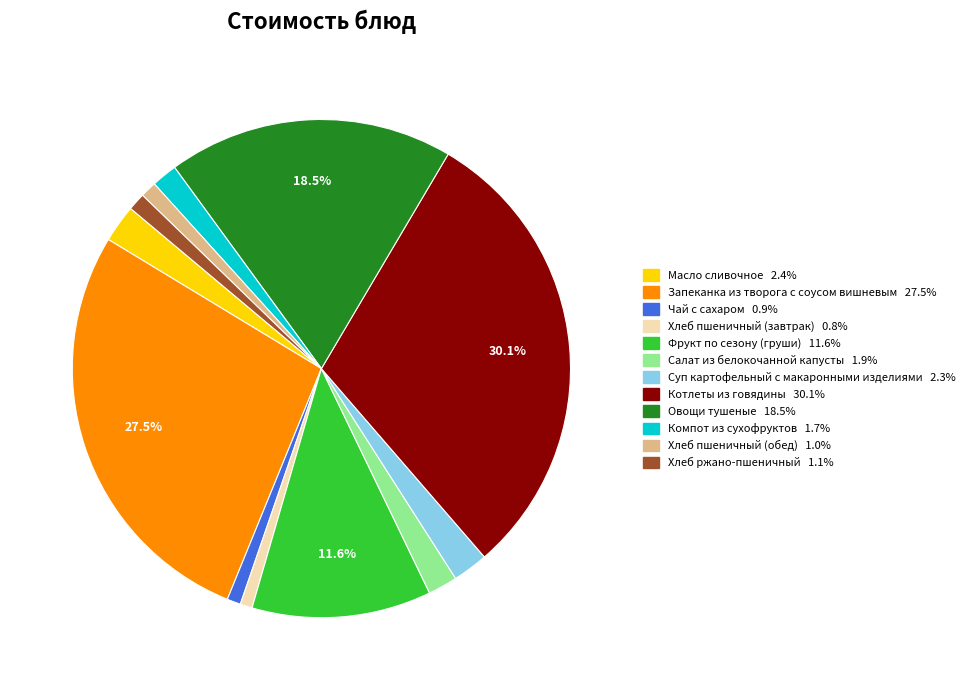

Which slice is the largest?

Котлеты из говядины